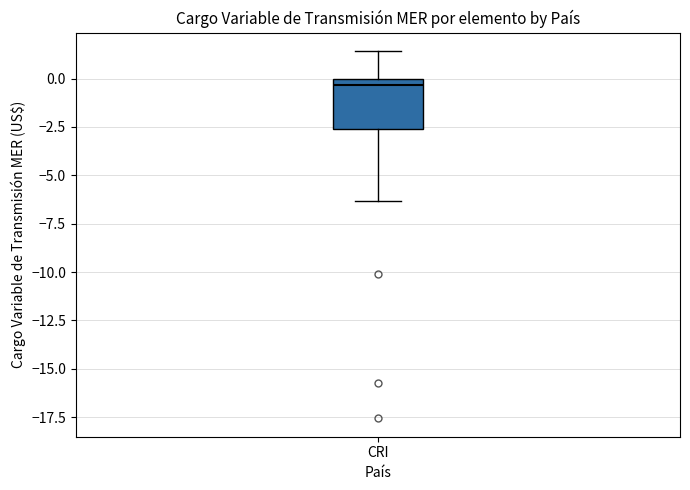

Read this box plot against the y-axis: the position of the median line, the range covered by the box, and the ends of both whiskers. The values are not printed on the chart, so give them approximately, as read against the axis.

median -0.5, box -2.5 to 0.0, whiskers -6.5 to 1.5